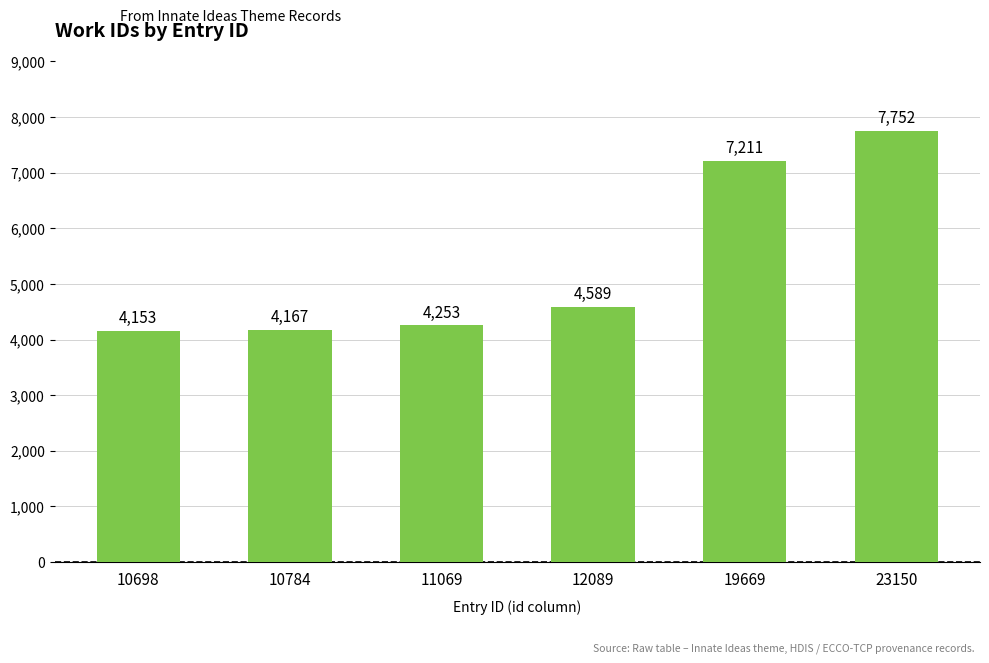

What is the difference between the maximum and minimum values?

3599